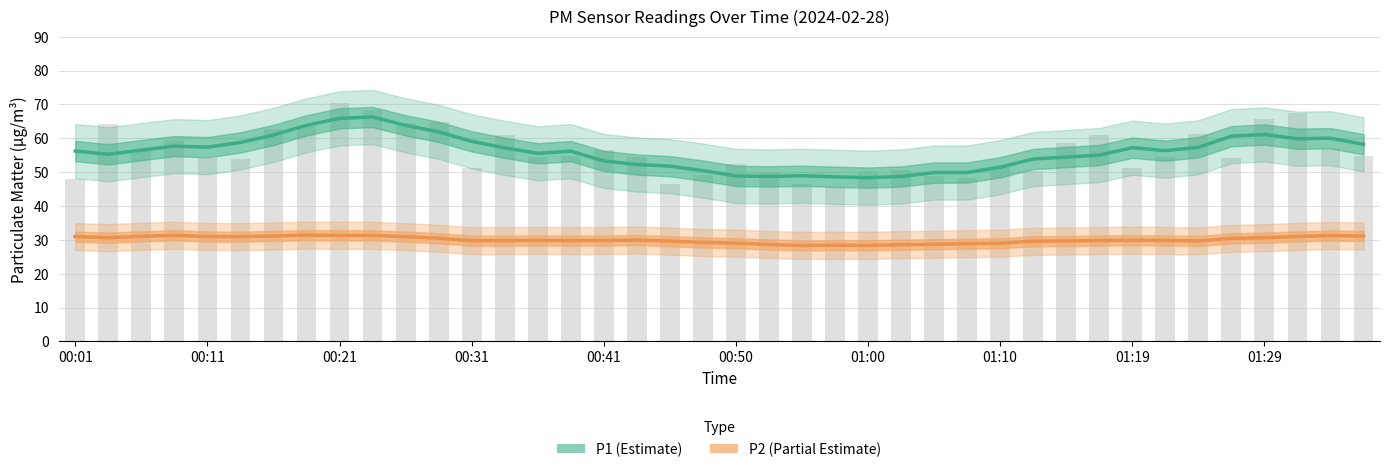

How many data points in P2 (Partial Estimate) are less than 29?

8